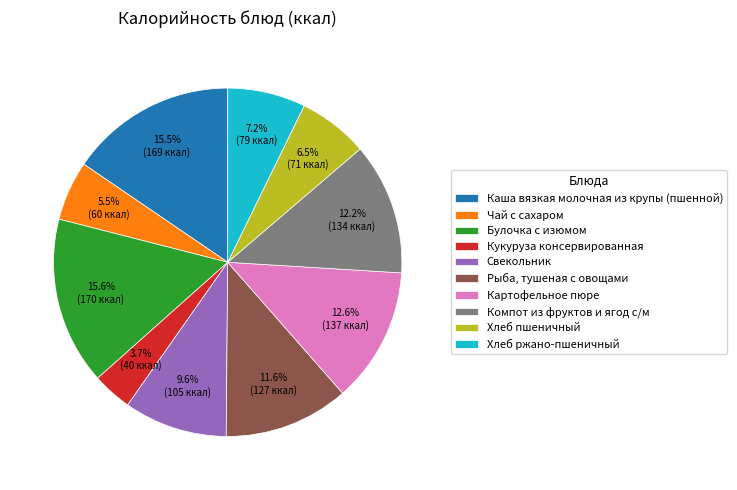

To the nearest percent, what is the difference between the largest and smallest slice percentages?

12%